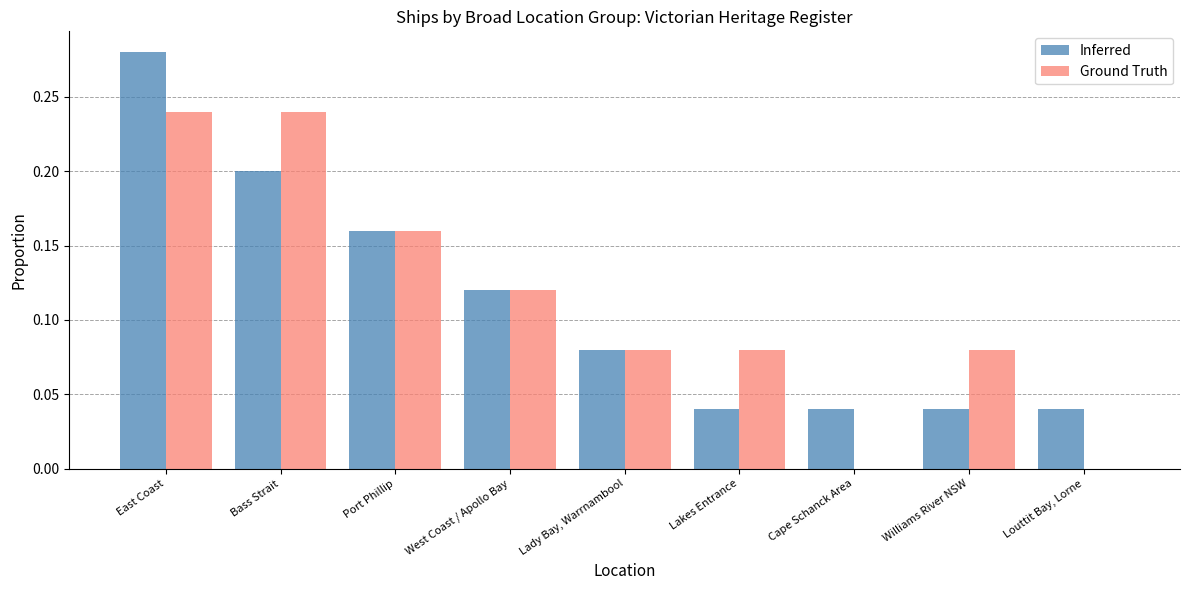

What is the sum of all Ground Truth values?

1.0